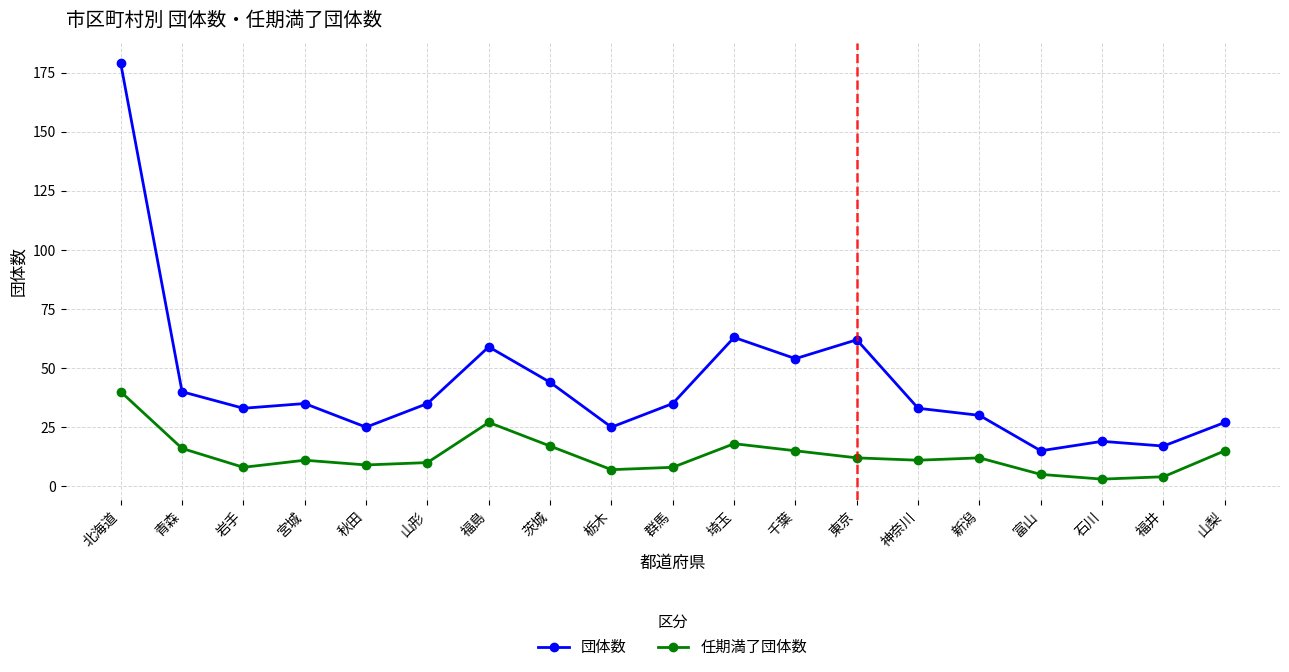

List the series in order of their peak value, highest first.

団体数, 任期満了団体数